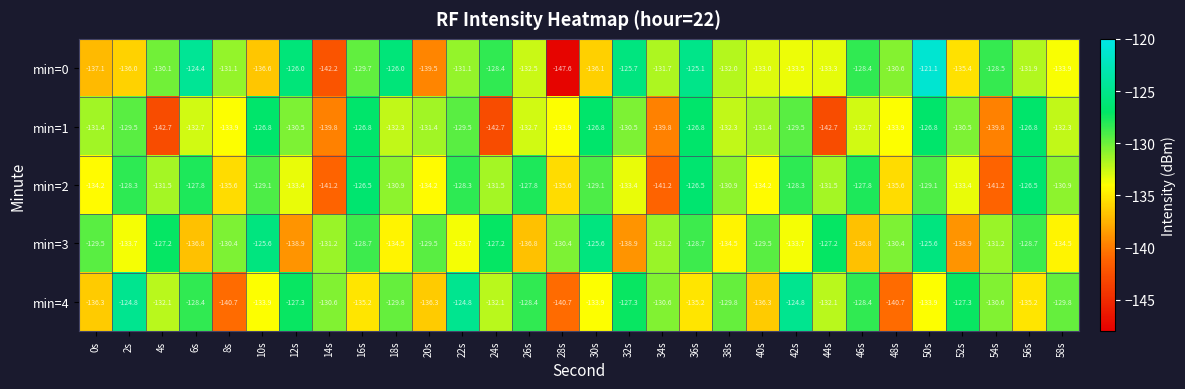

At which label does min=4 first exceed -130?

2s